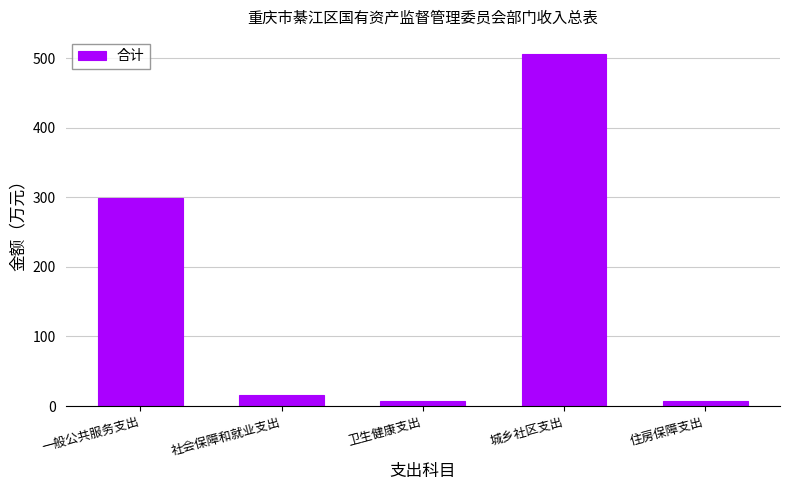

What is the label of the 5th bar from the right?

一般公共服务支出